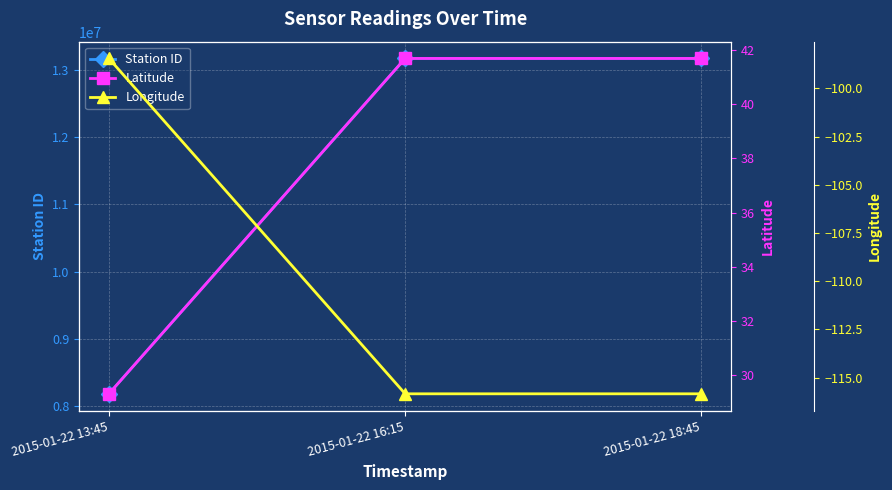

How many data points in Latitude are less than 41?

1